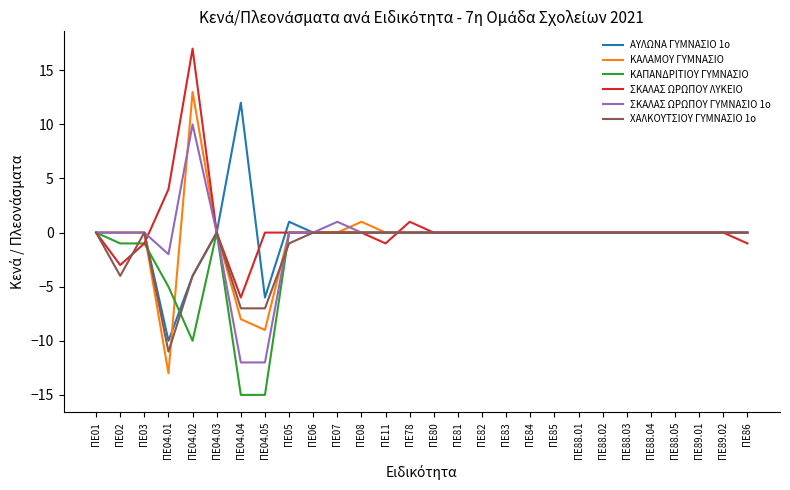

Which series has the widest spread of values?

ΚΑΛΑΜΟΥ ΓΥΜΝΑΣΙΟ